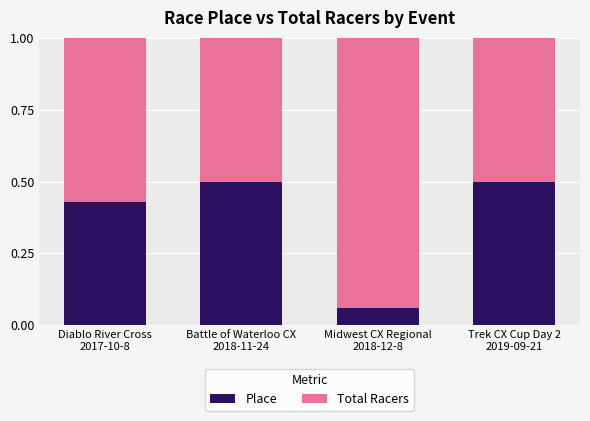

What is the sum of all Place values?

1.5